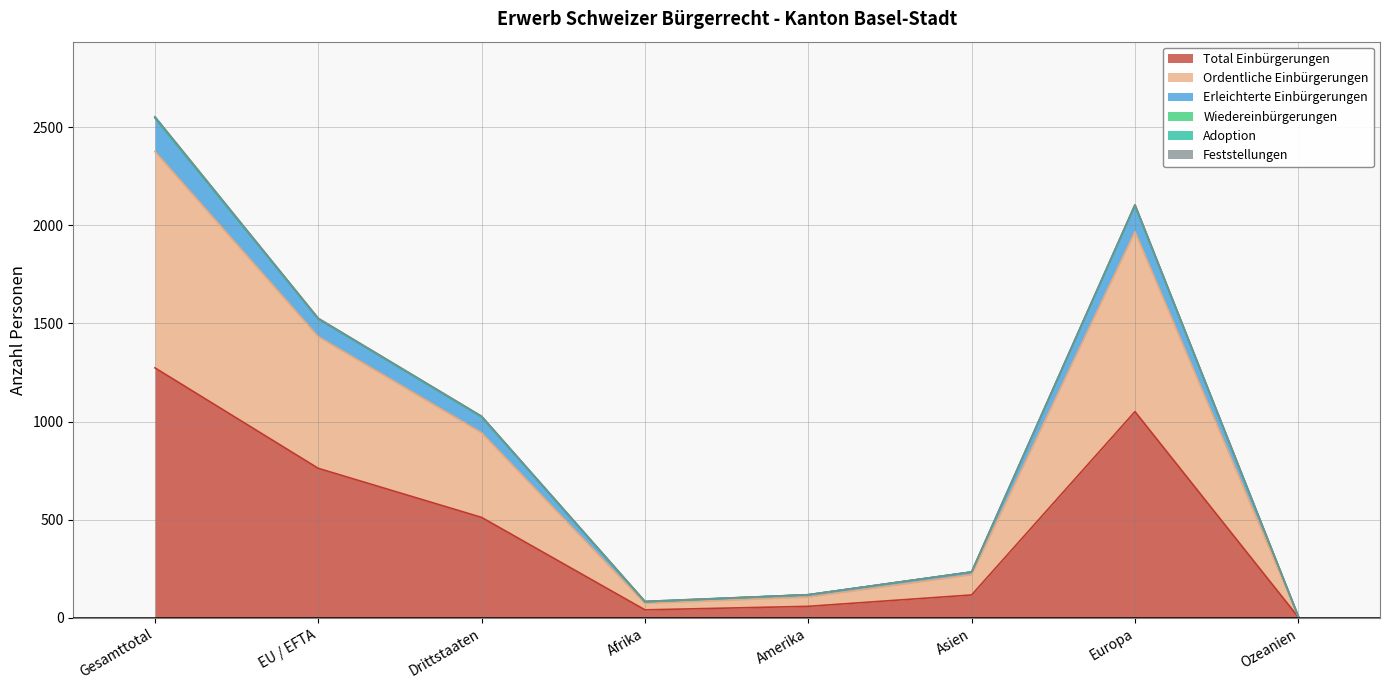

True or false: Total Einbürgerungen has a value of 1581 at Europa.

False